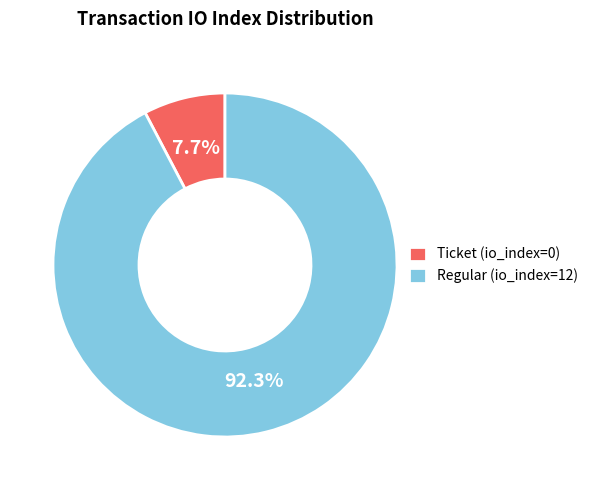

Which slice is the smallest?

Ticket (io_index=0)